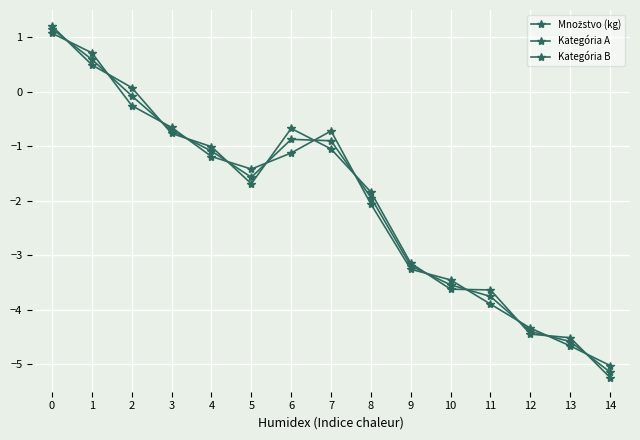

How many series are shown in this chart?

3